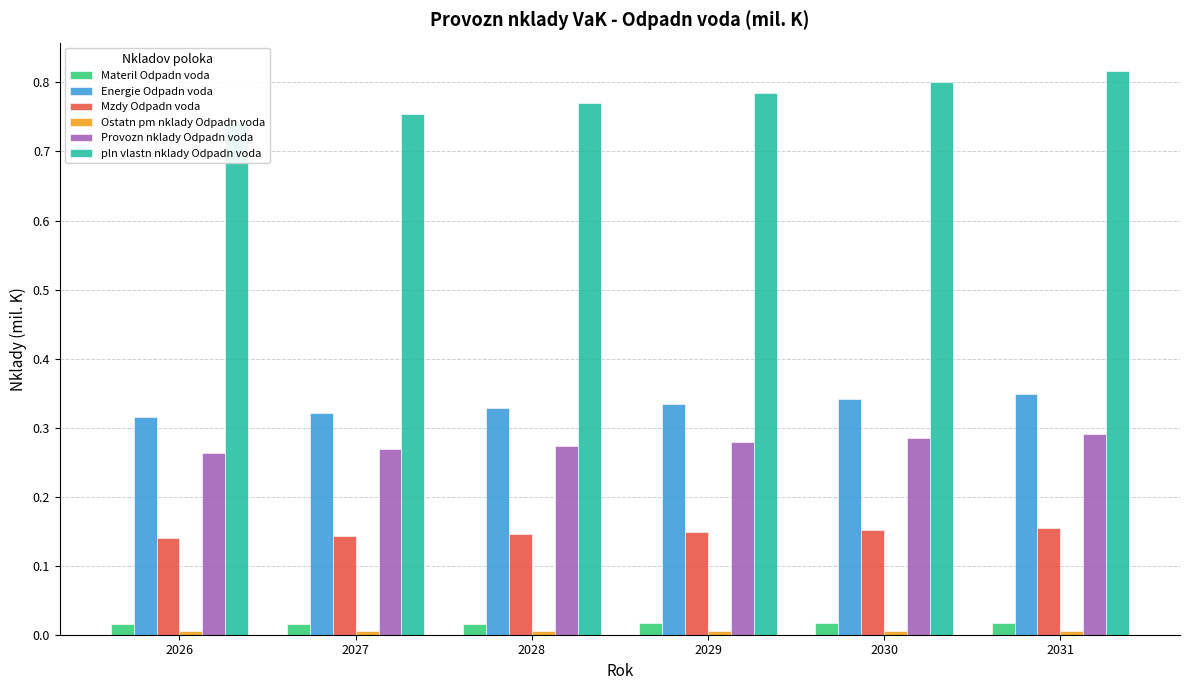

The Mzdy Odpadn voda series shows 0.1 at 2028. True or false?

True